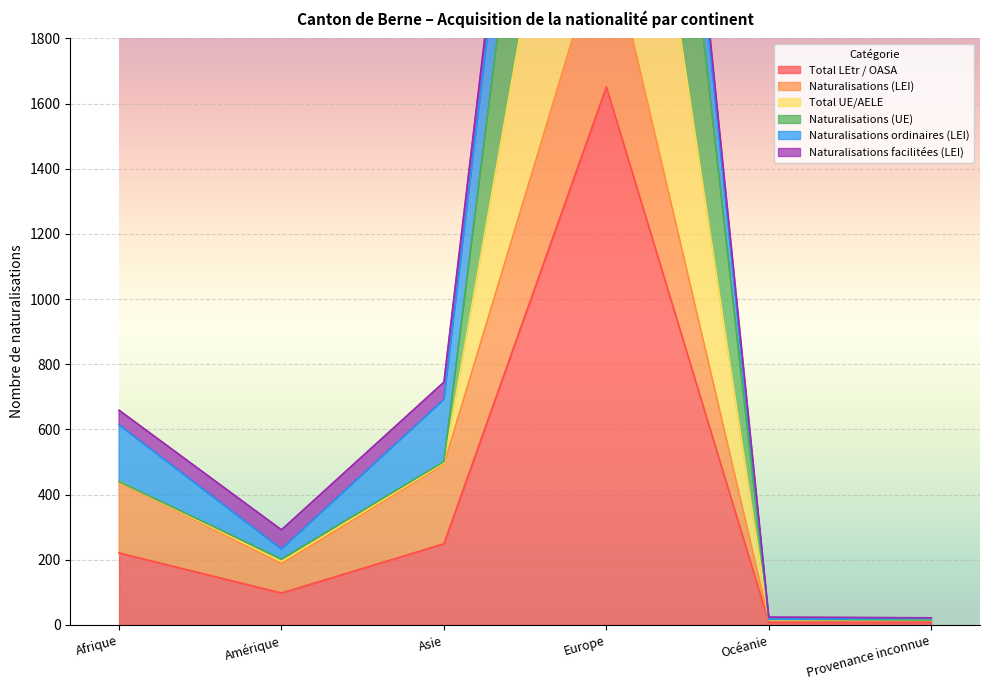

The Total LEtr / OASA series shows 249 at Asie. True or false?

True